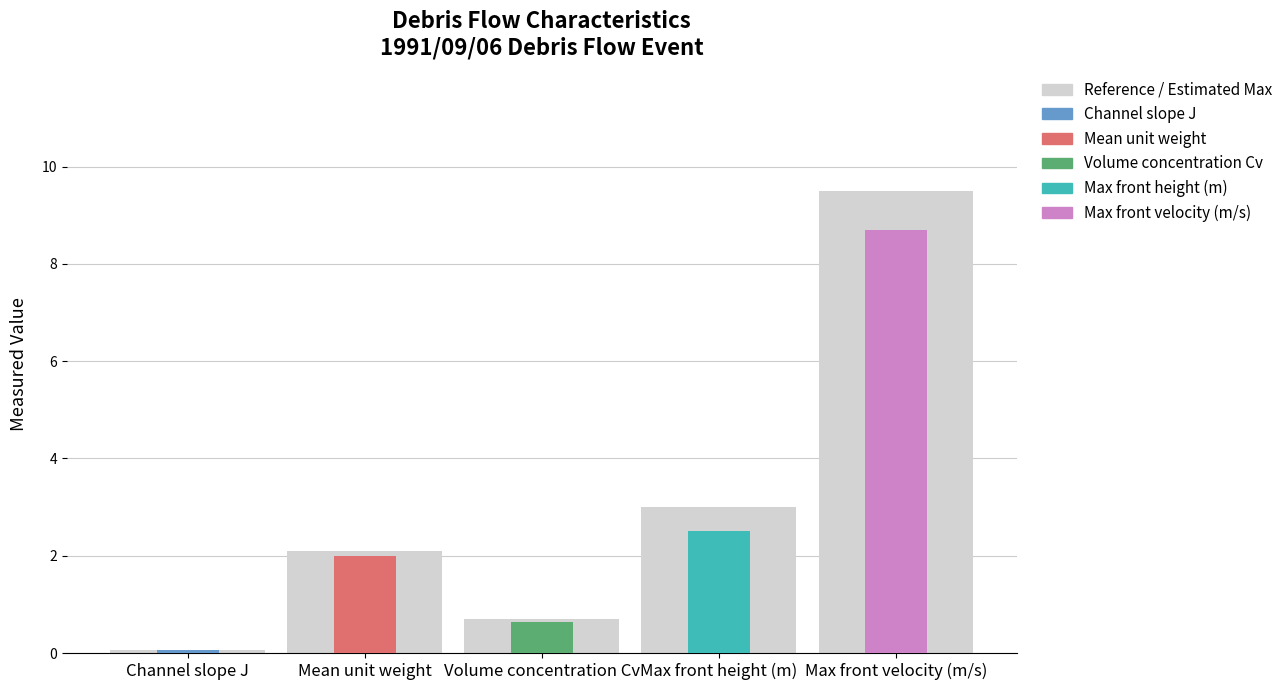

What is the minimum value shown in the chart?

0.1